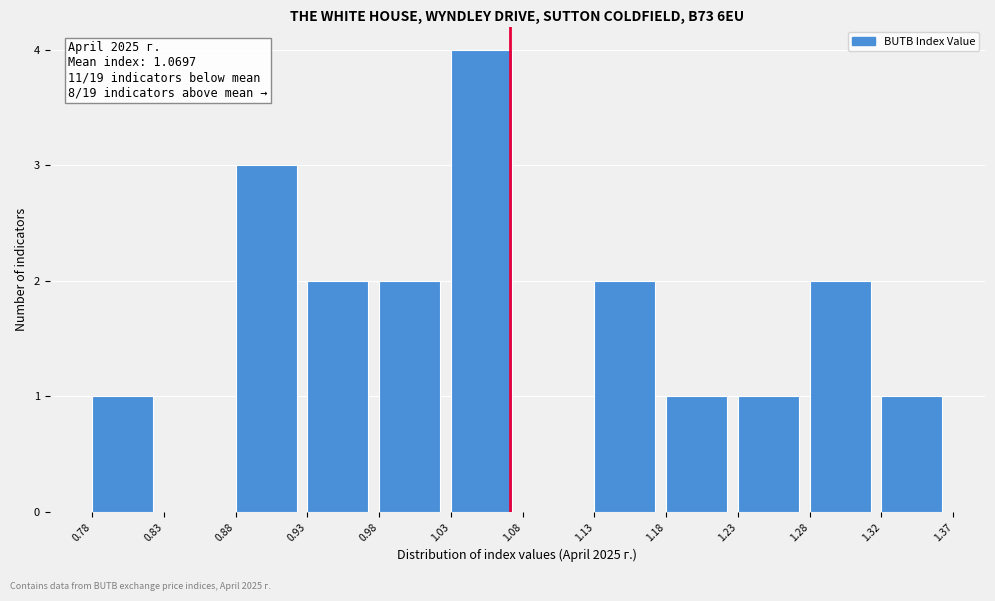

Over which range of the x-axis is the bar tallest?

1.03 to 1.08